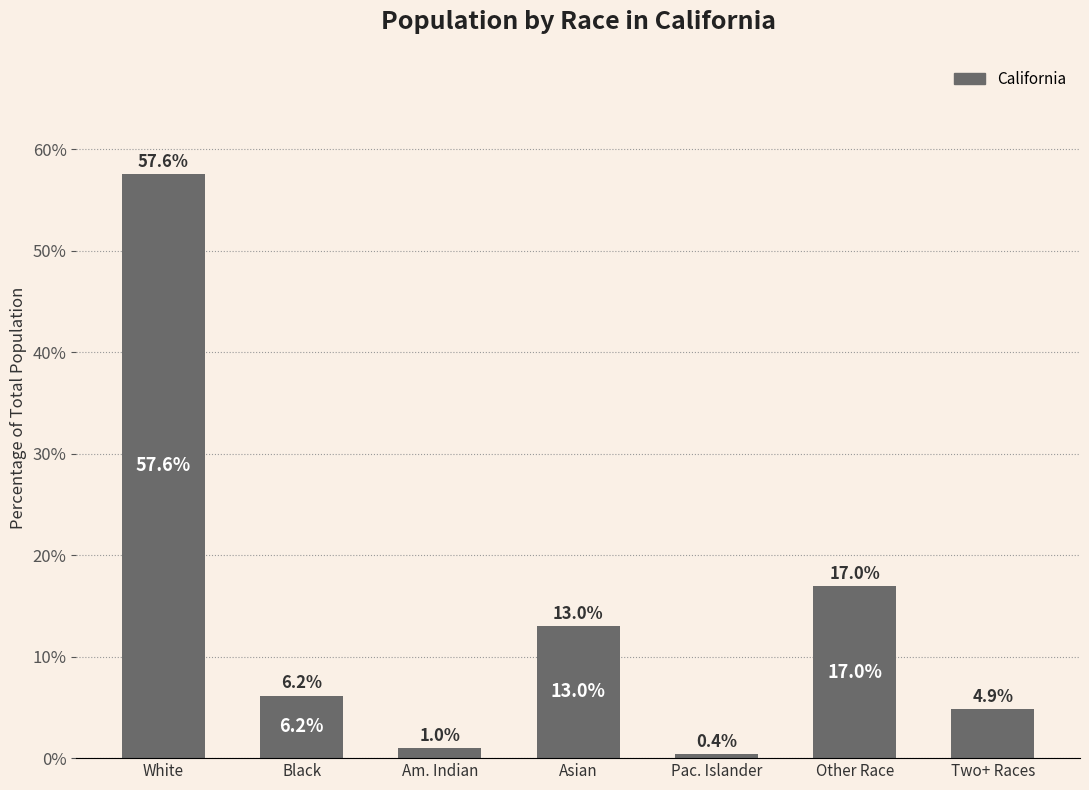

Reading left to right, list all the values displayed in this chart.

White=57.6	Black=6.2	Am. Indian=1.0	Asian=13.0	Pac. Islander=0.4	Other Race=17.0	Two+ Races=4.9